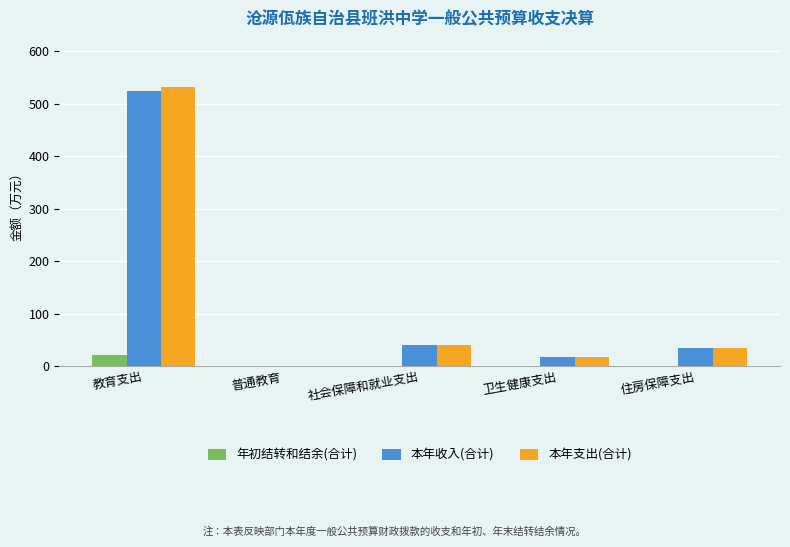

What is the sum of all 本年支出(合计) values?

623.3